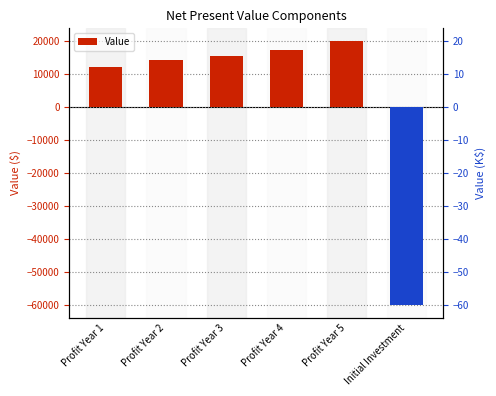

Which has a higher value, Profit Year 4 or Profit Year 1?

Profit Year 4